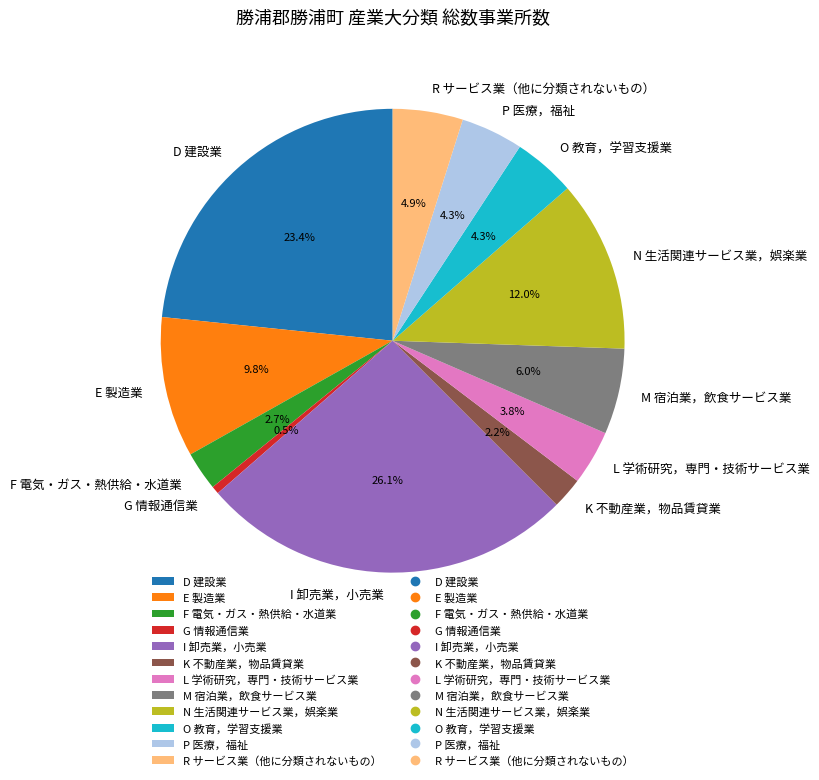

To the nearest percent, what portion does R サービス業（他に分類されないもの） represent?

5%